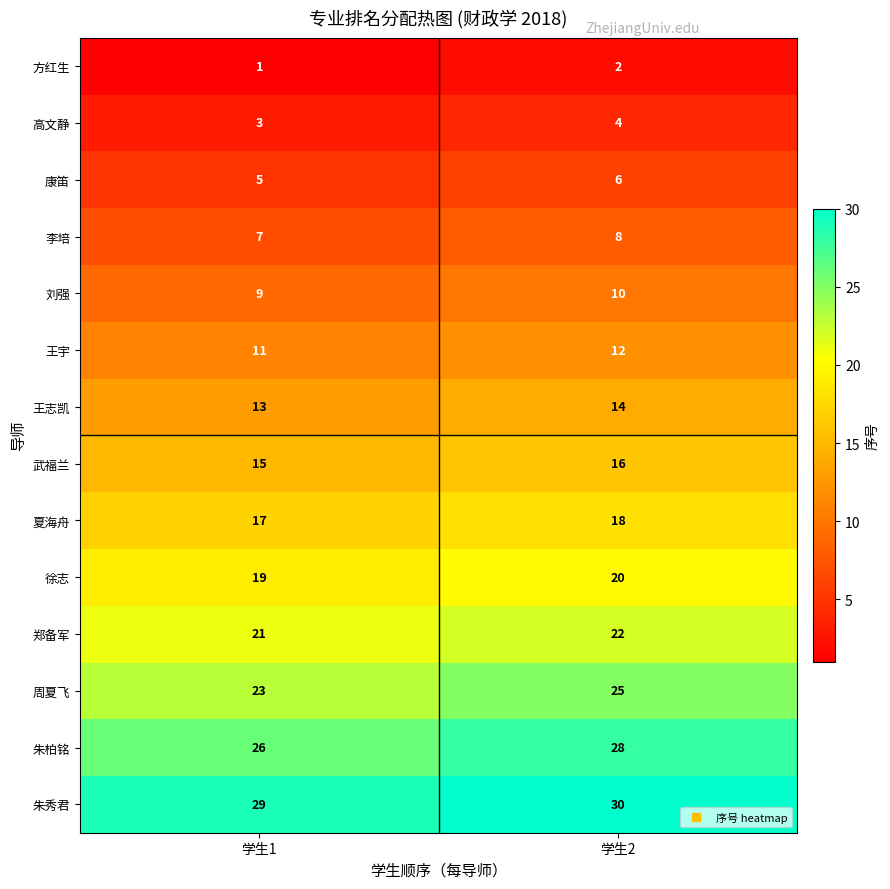

Is the value of 武福兰 at 学生1 greater than the value of 李培 at 学生2?

Yes